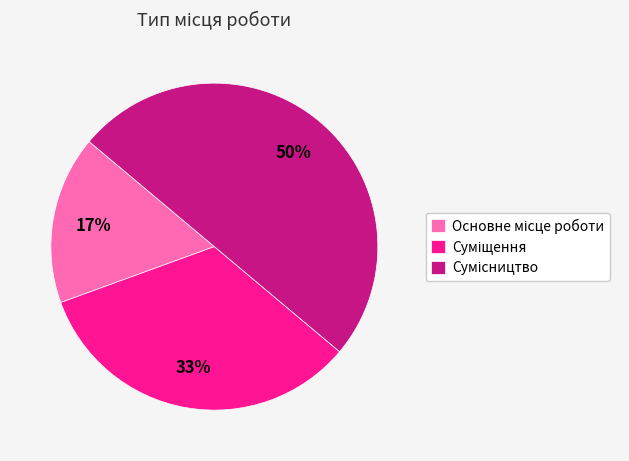

To the nearest percent, what is the average slice percentage?

33%